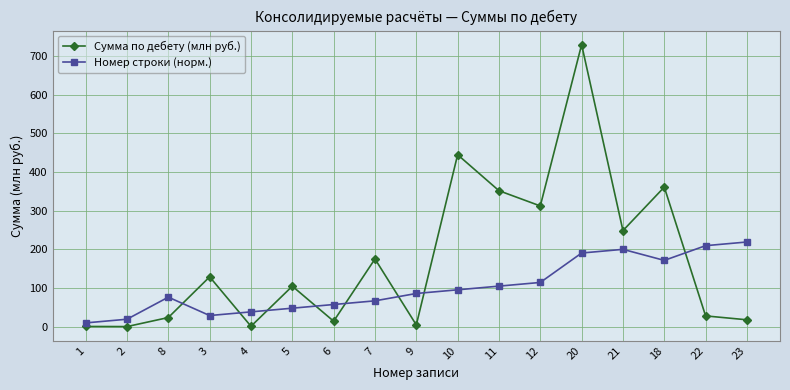

Where do Номер строки (норм.) and Сумма по дебету (млн руб.) first cross each other?

8 and 3